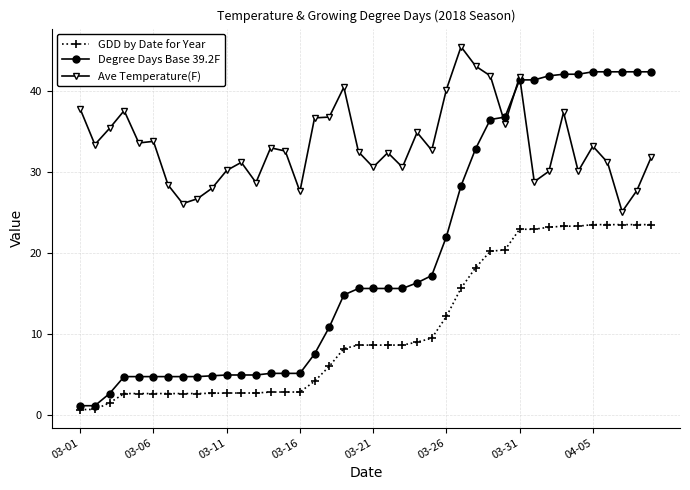

At how many categories does at least one series exceed 1?

40